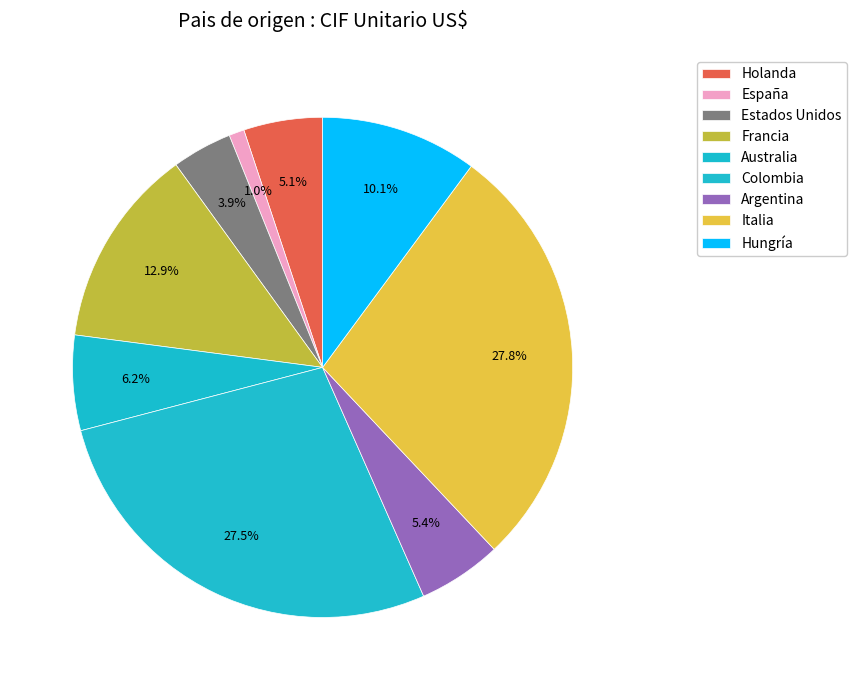

What is the ratio of the value at Argentina to the value at Italia?

0.2